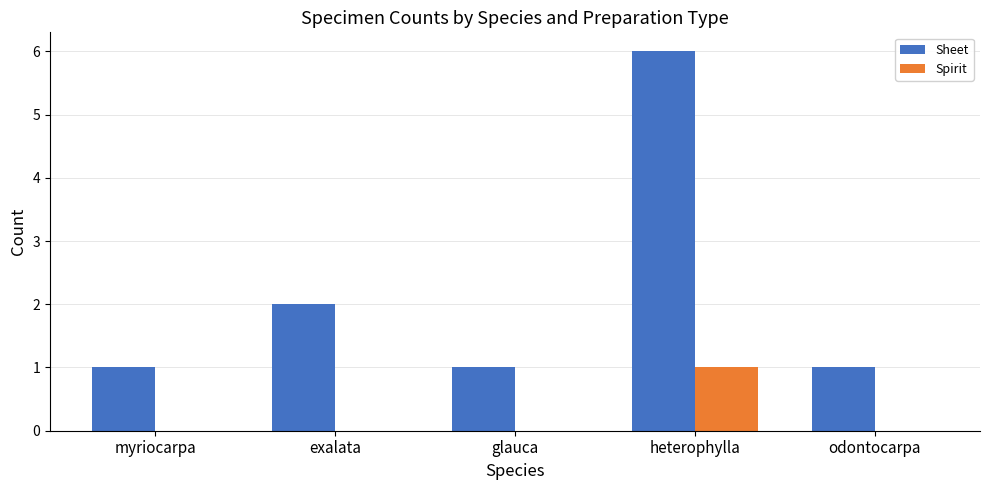

Between heterophylla and odontocarpa, which series saw the biggest shift?

Sheet